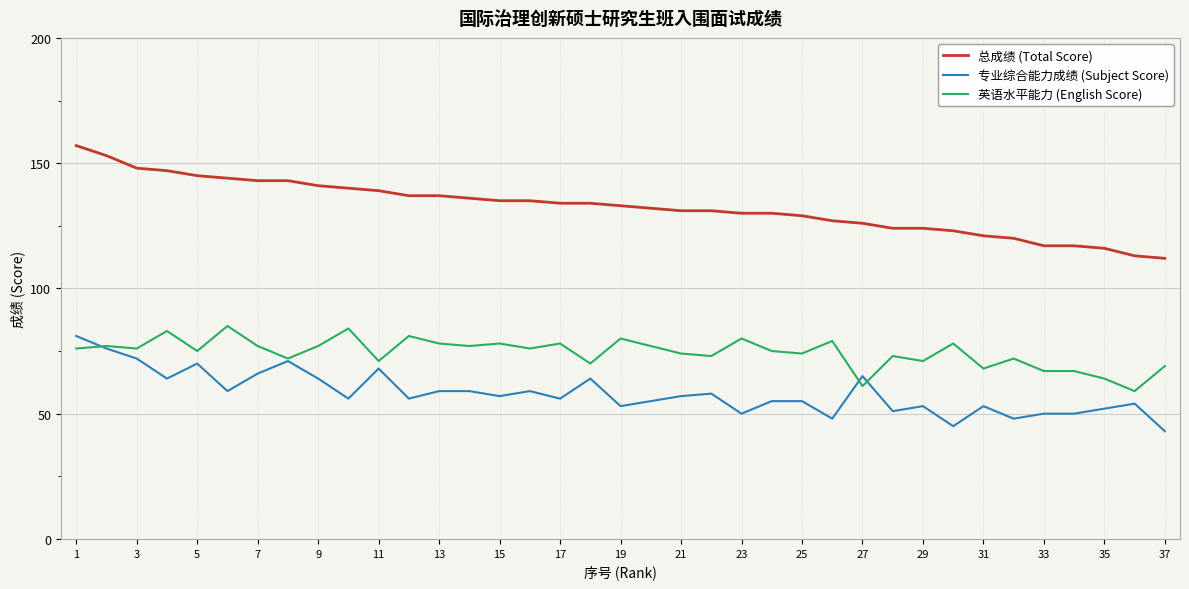

Which series has the largest range (max minus min)?

总成绩 (Total Score)